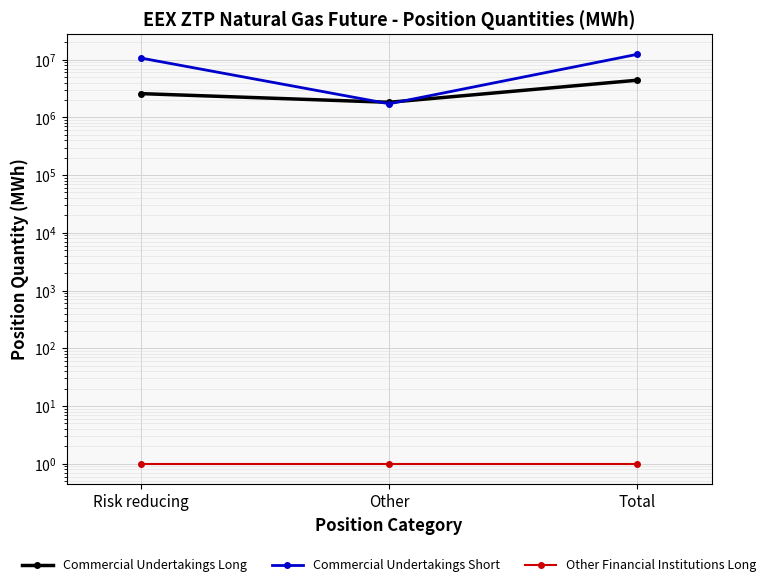

Is the value of Commercial Undertakings Long at Total greater than the value of Commercial Undertakings Short at Risk reducing?

No